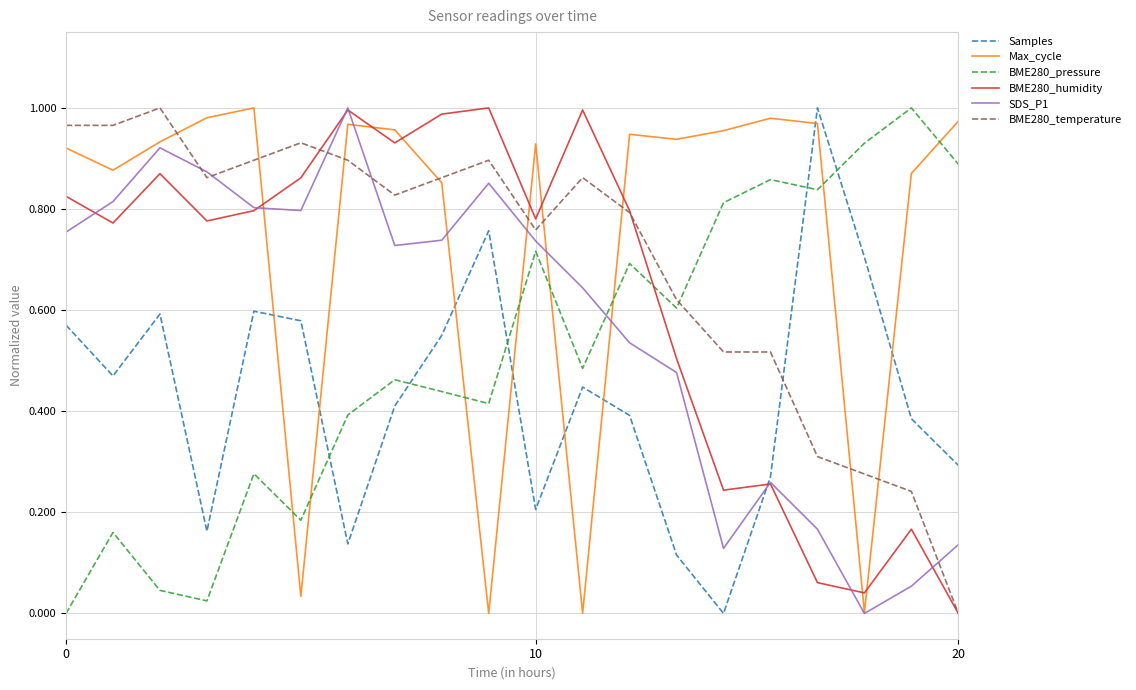

How many interior local peaks does the Samples series have?

5